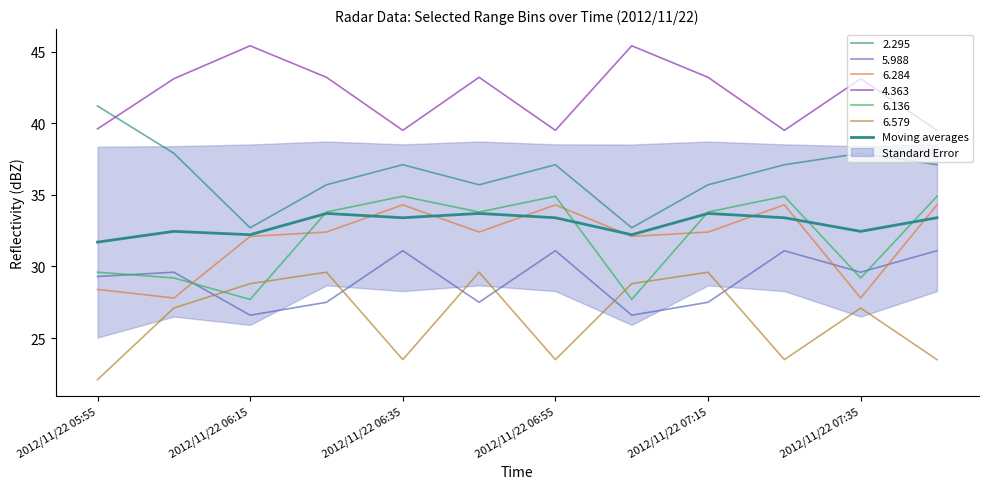

Is it true that the value at 2012/11/22 06:55 is 23.4?

False